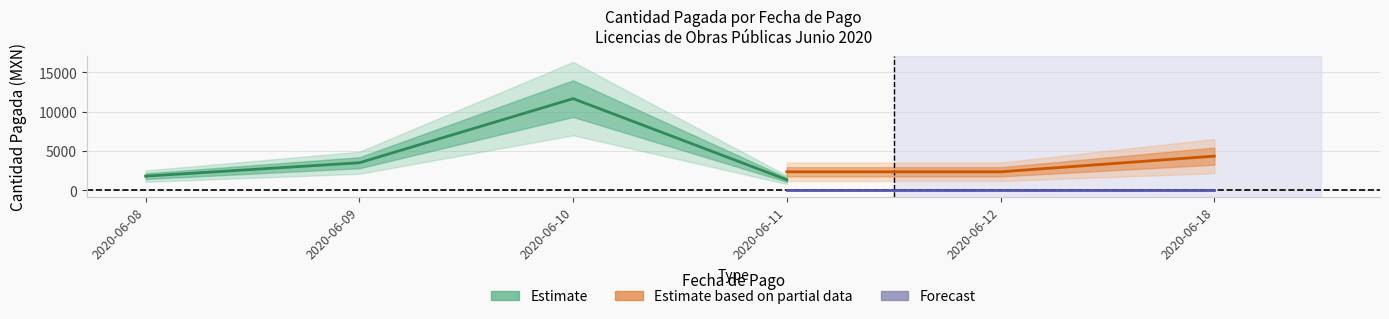

What is the lowest value of the CANTIDAD_PAGADA series?

1338.8